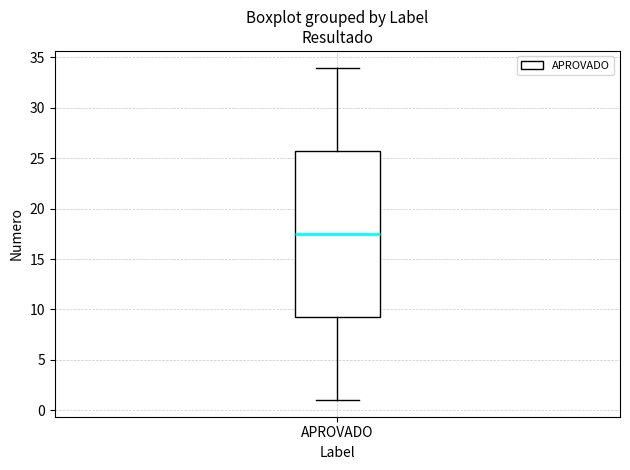

Where does the median line of the box for APROVADO sit on the y-axis? The values are not printed on the chart, so give them approximately, as read against the axis.

17.5